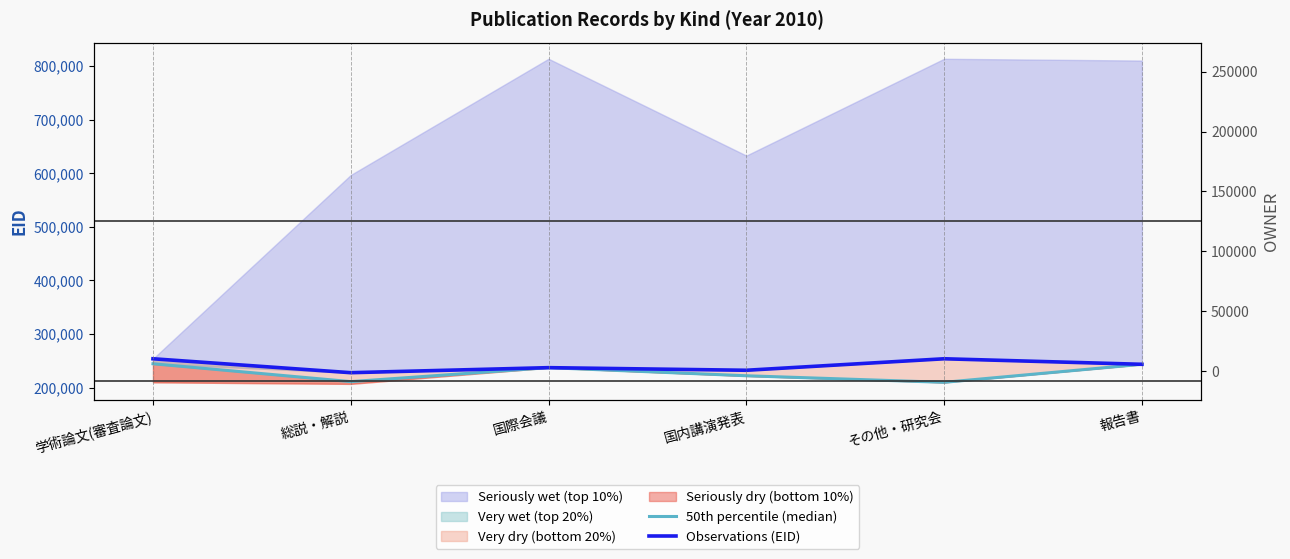

What is the label of the 2nd point from the right?

その他・研究会